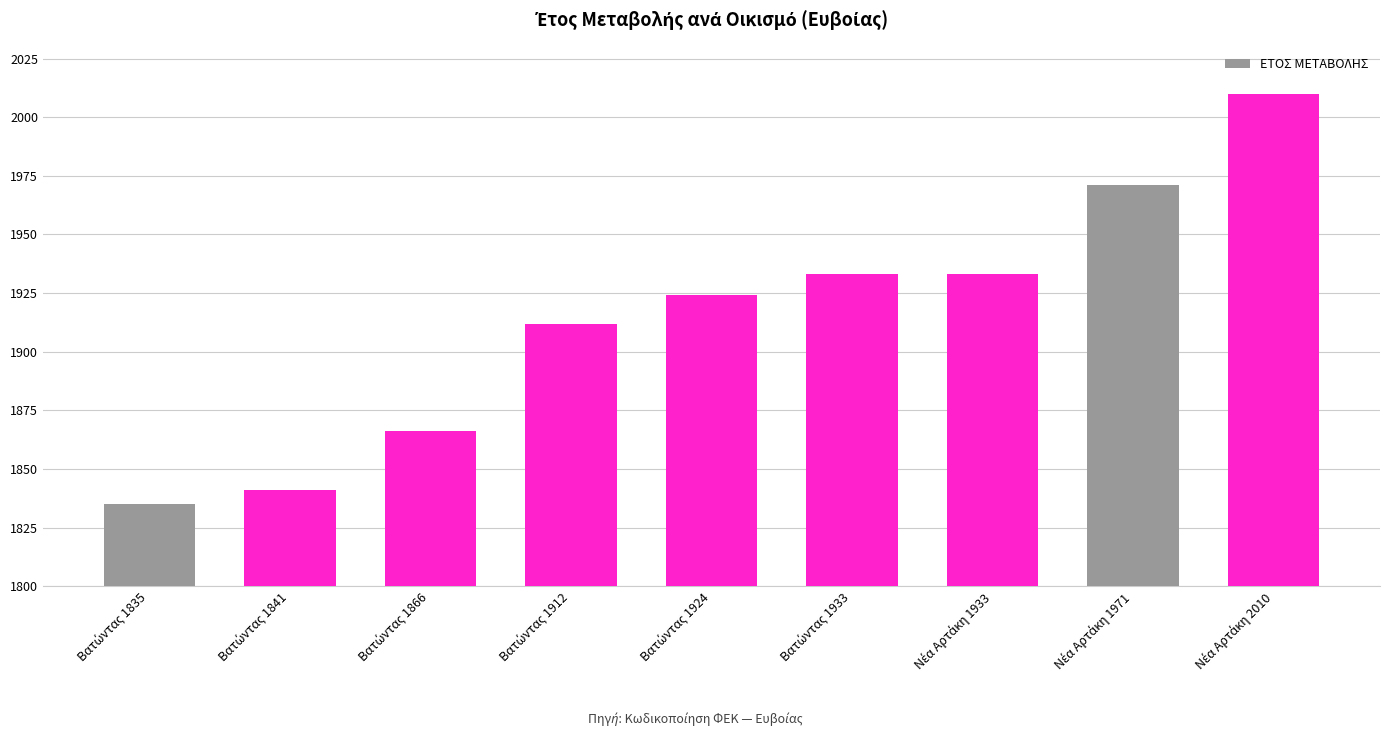

What is the value of the 3rd bar from the left?

1866